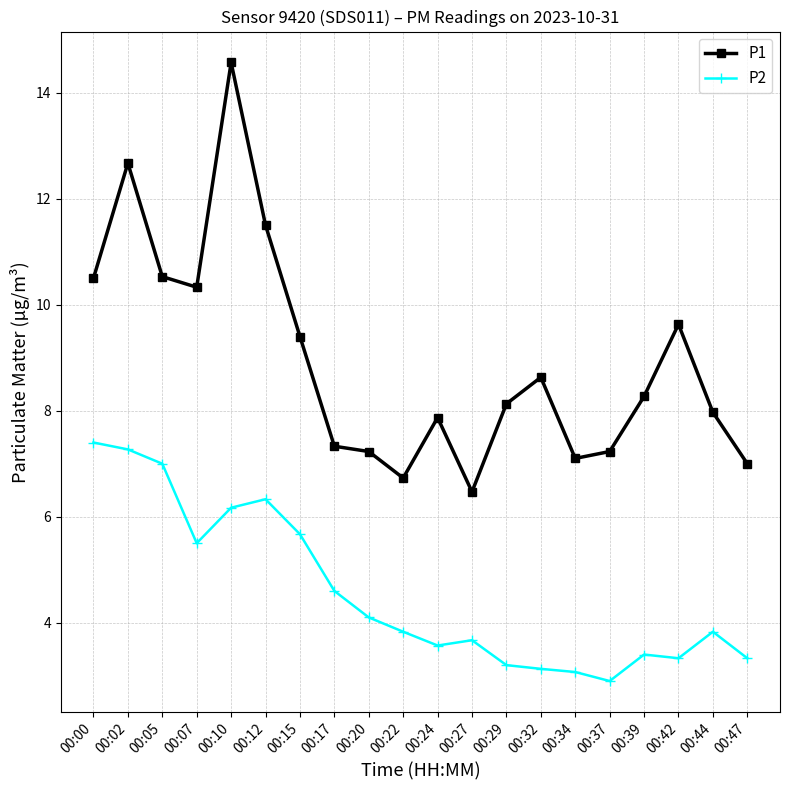

What is the spread (max minus min) of values at 00:07?

4.8